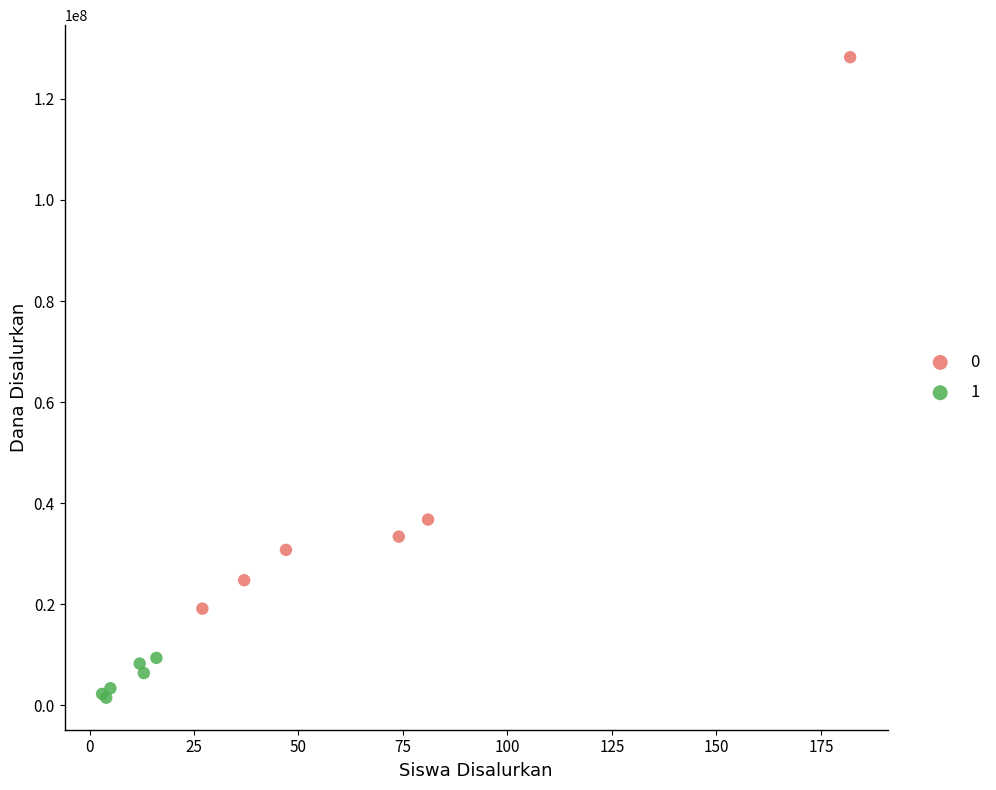

Which series contains the highest Y value?

0